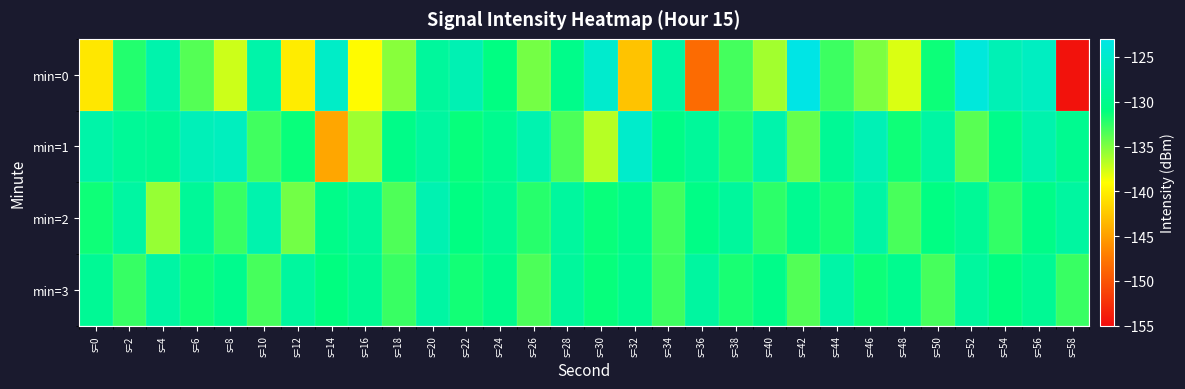

List the series in order of their peak value, highest first.

min=0, min=1, min=2, min=3